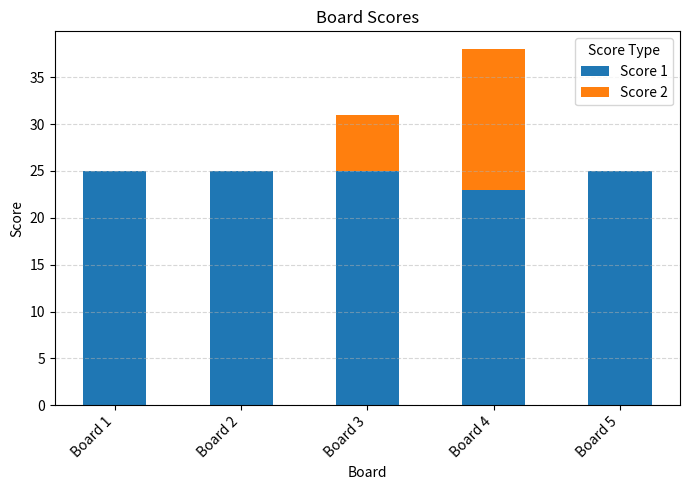

At which category is the sum across all series the highest?

Board 4